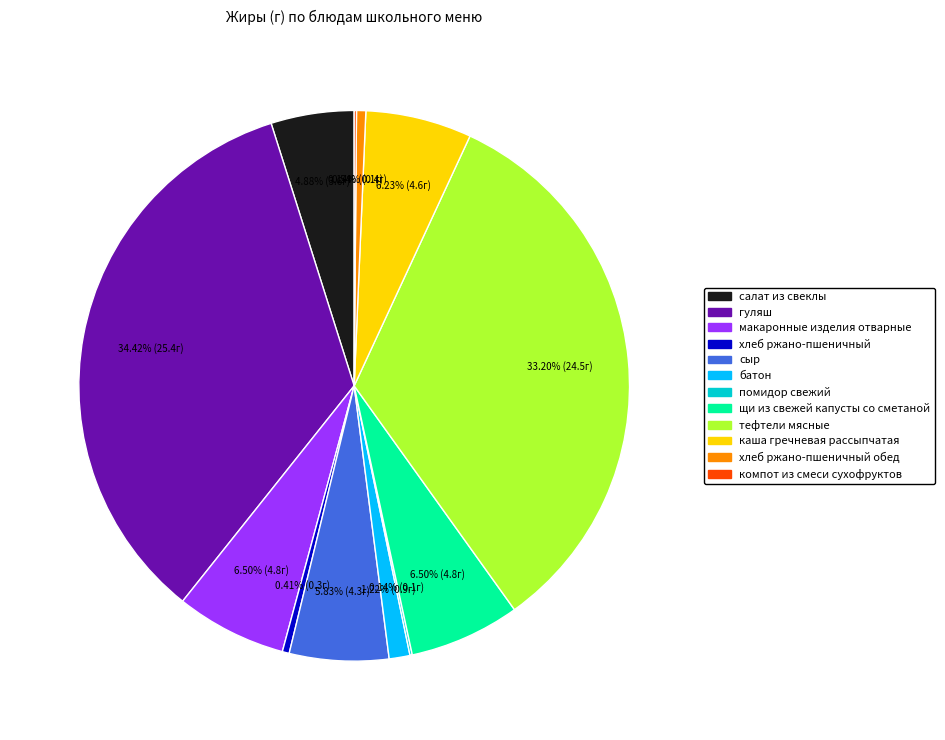

Is there any slice that represents more than half of the pie?

No